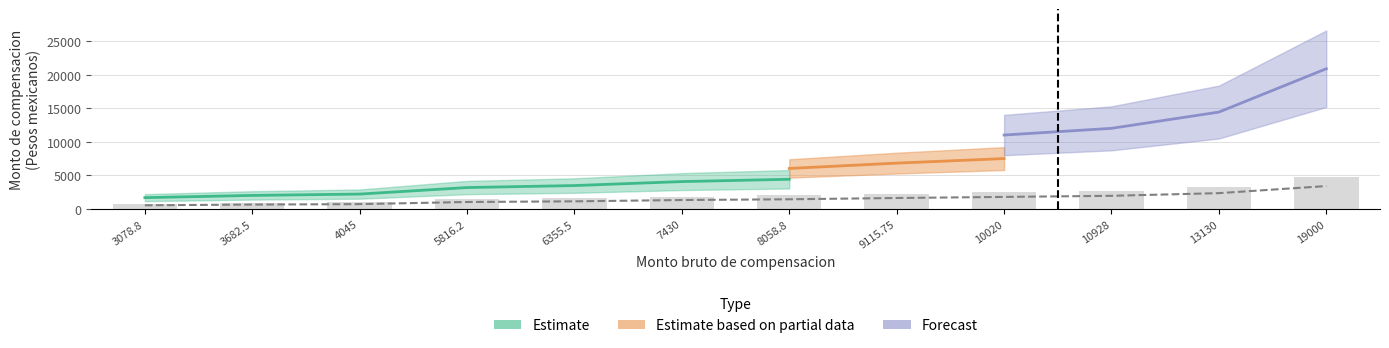

How many values in the Monto bruto series exceed 1450?

6